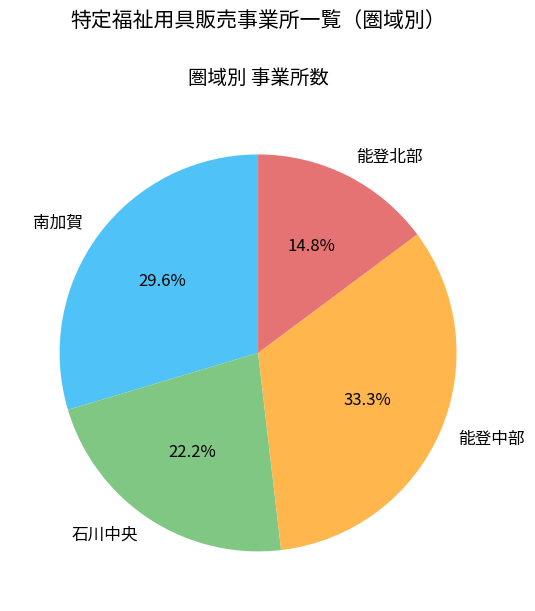

Which slice is the smallest?

能登北部